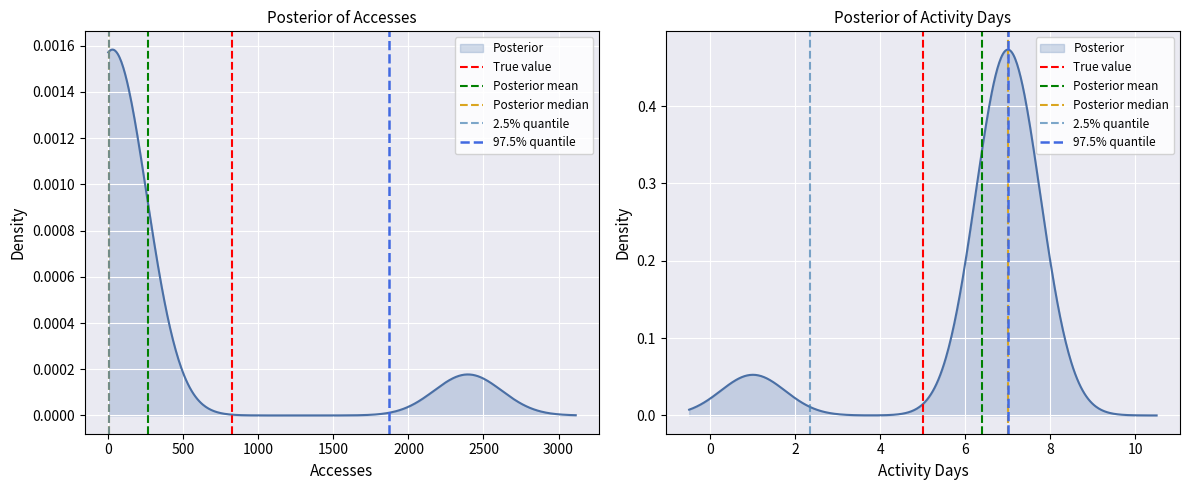

What is the sum of the 2.5% quantile values at −500 and 0?

1